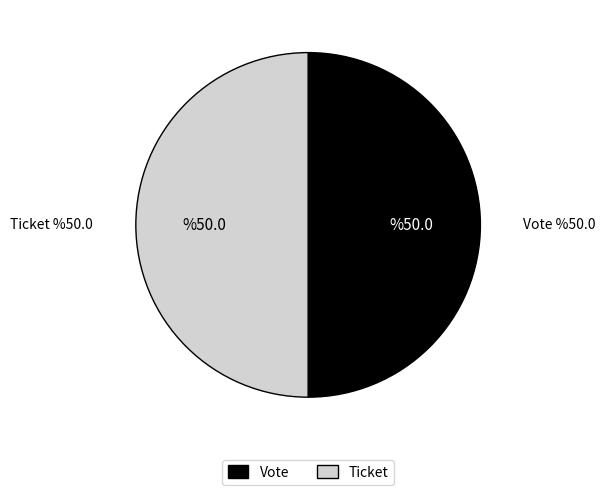

True or false: Ticket accounts for 35% of the total.

False